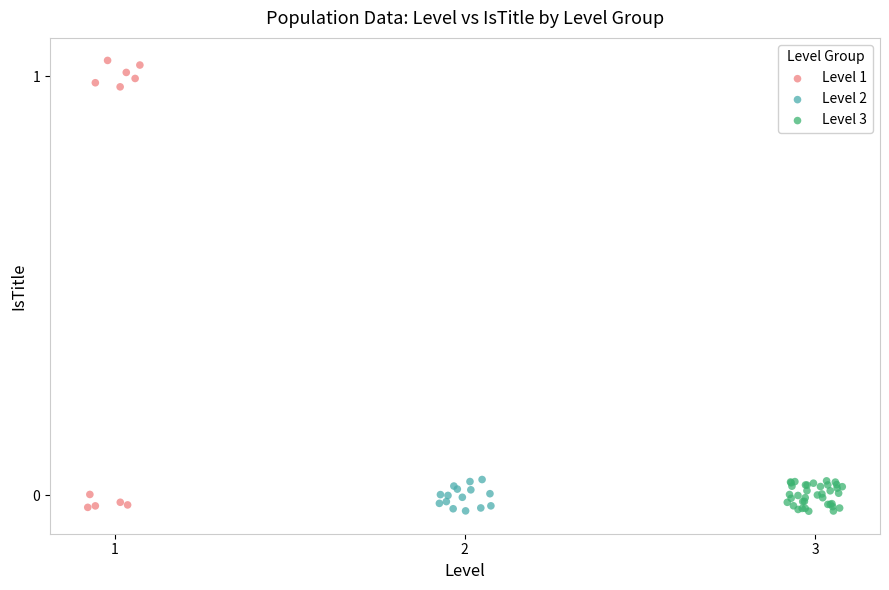

Which series has the widest spread of Y values?

Level 1